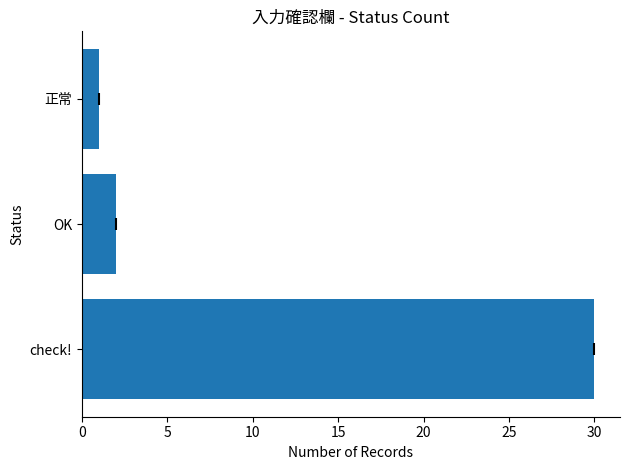

What is the minimum value shown in the chart?

1